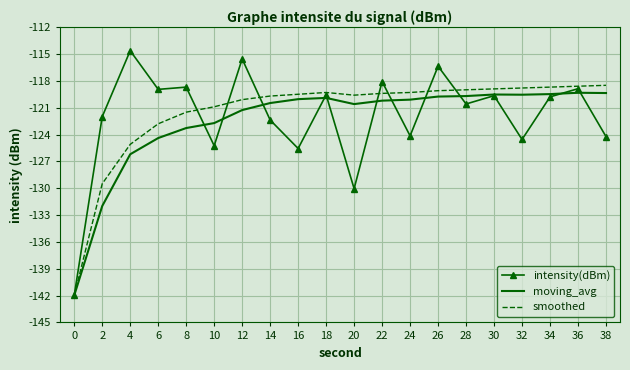

Read the smoothed value at 26.

-119.1